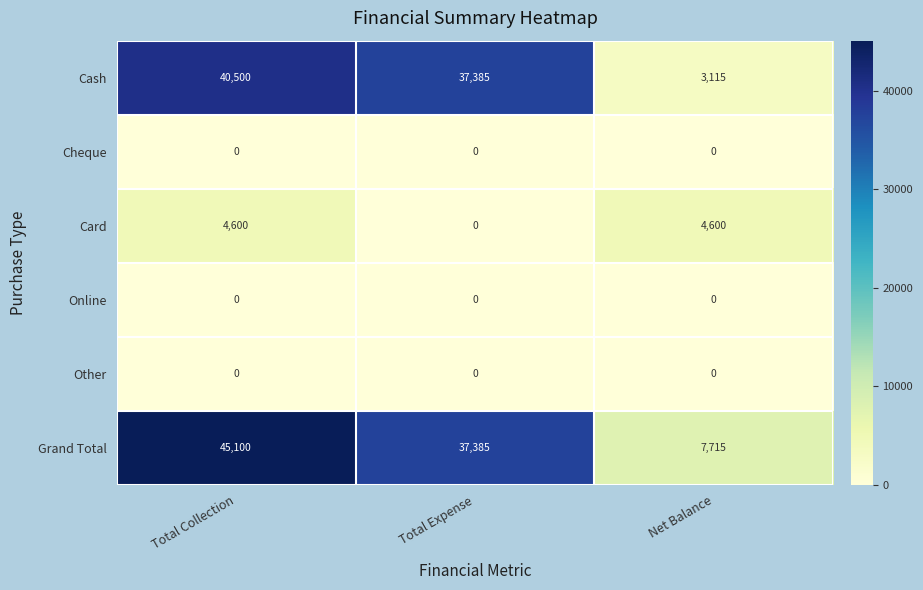

At which category is the sum across all series the highest?

Total Collection